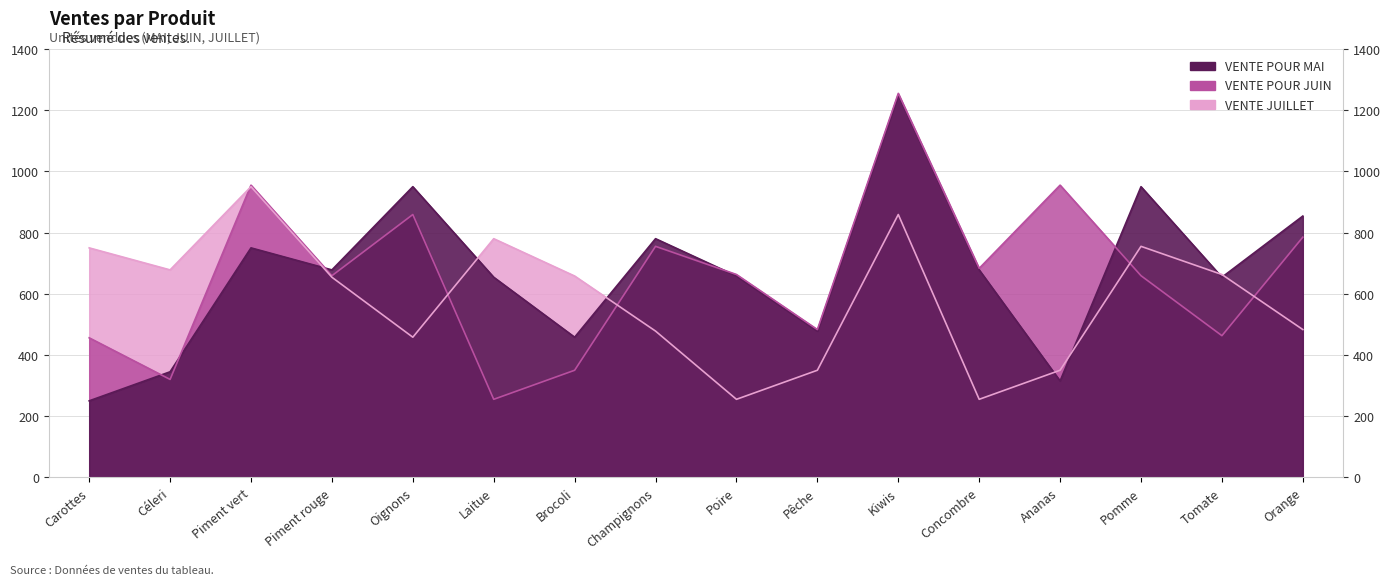

Reading left to right, transcribe all the data shown in this chart.

VENTE POUR MAI: Carottes=250	Céleri=345	Piment vert=750	Piment rouge=678	Oignons=950	Laitue=654	Brocoli=458	Champignons=780	Poire=658	Pêche=478	Kiwis=1250	Concombre=678	Ananas=315	Pomme=950	Tomate=654	Orange=854
VENTE POUR JUIN: Carottes=456	Céleri=320	Piment vert=955	Piment rouge=659	Oignons=859	Laitue=255	Brocoli=350	Champignons=755	Poire=663	Pêche=483	Kiwis=1255	Concombre=683	Ananas=955	Pomme=659	Tomate=463	Orange=785
VENTE JUILLET: Carottes=750	Céleri=678	Piment vert=950	Piment rouge=654	Oignons=458	Laitue=780	Brocoli=658	Champignons=478	Poire=255	Pêche=350	Kiwis=859	Concombre=255	Ananas=350	Pomme=755	Tomate=663	Orange=483